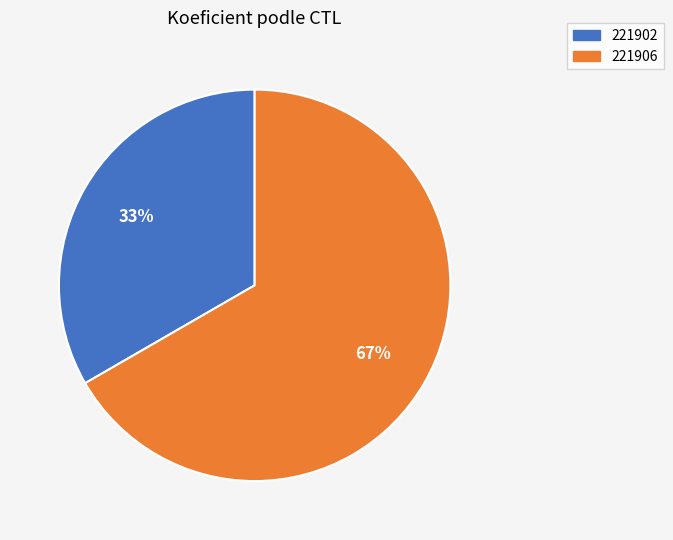

Do 221902 and 221906 together represent more than half of the pie?

Yes